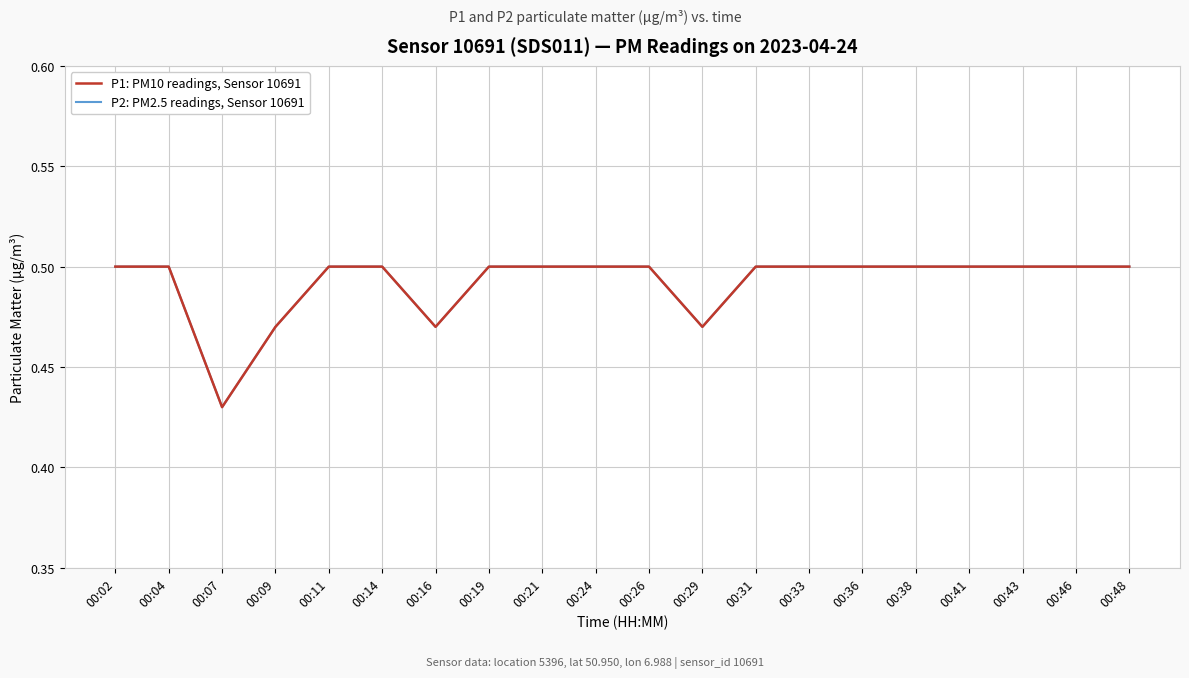

Does the chart display data point markers on the line(s)?

No